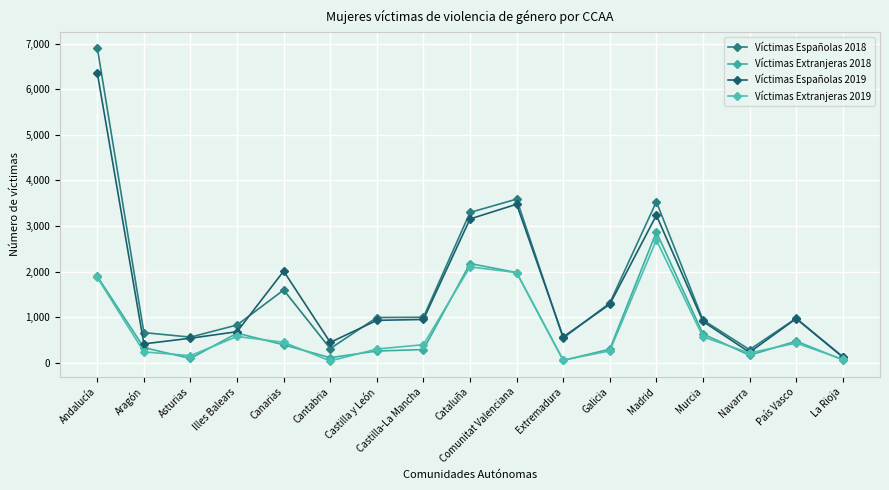

How many interior local peaks does the Víctimas Extranjeras 2019 series have?

4